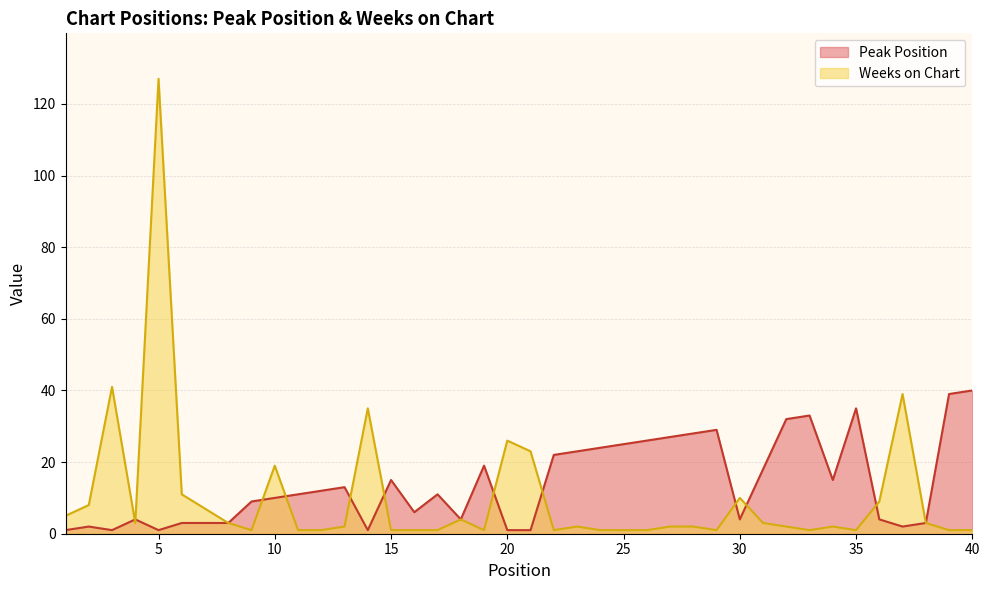

What is the difference between the highest and lowest values at 10?

9